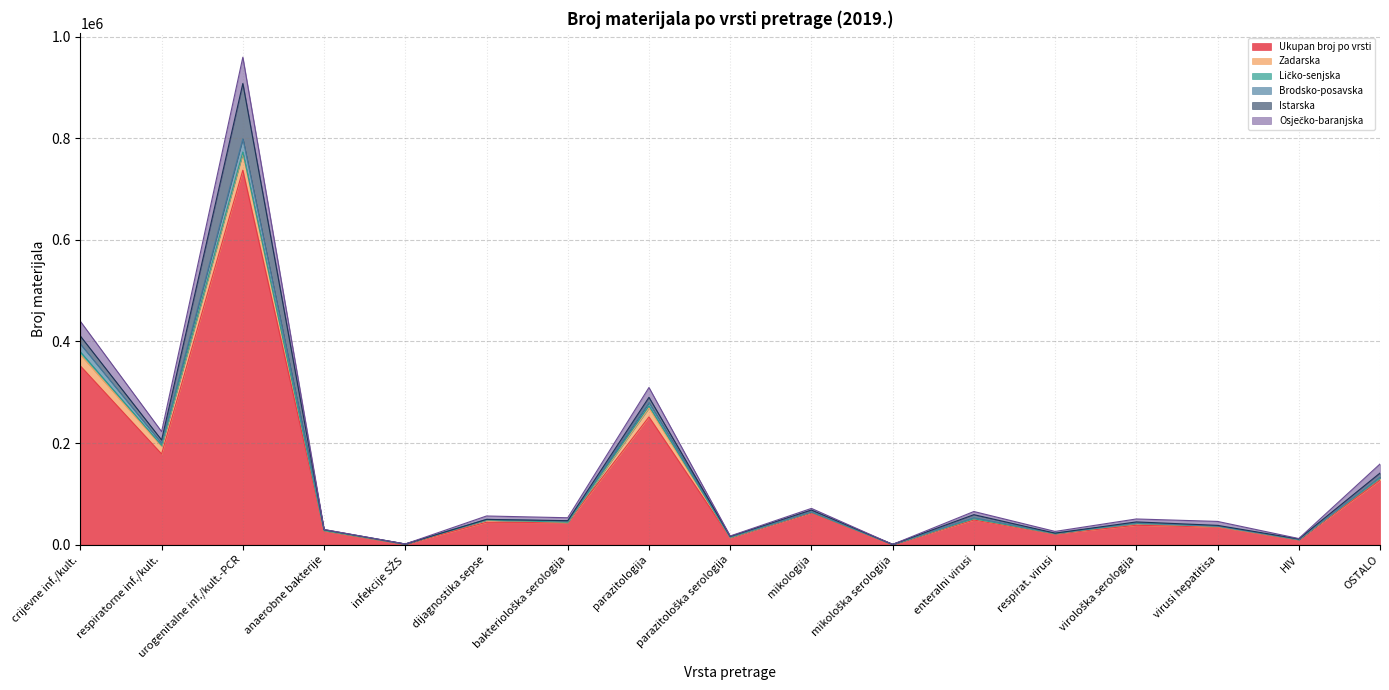

What is the maximum value for Ukupan broj po vrsti?

737016